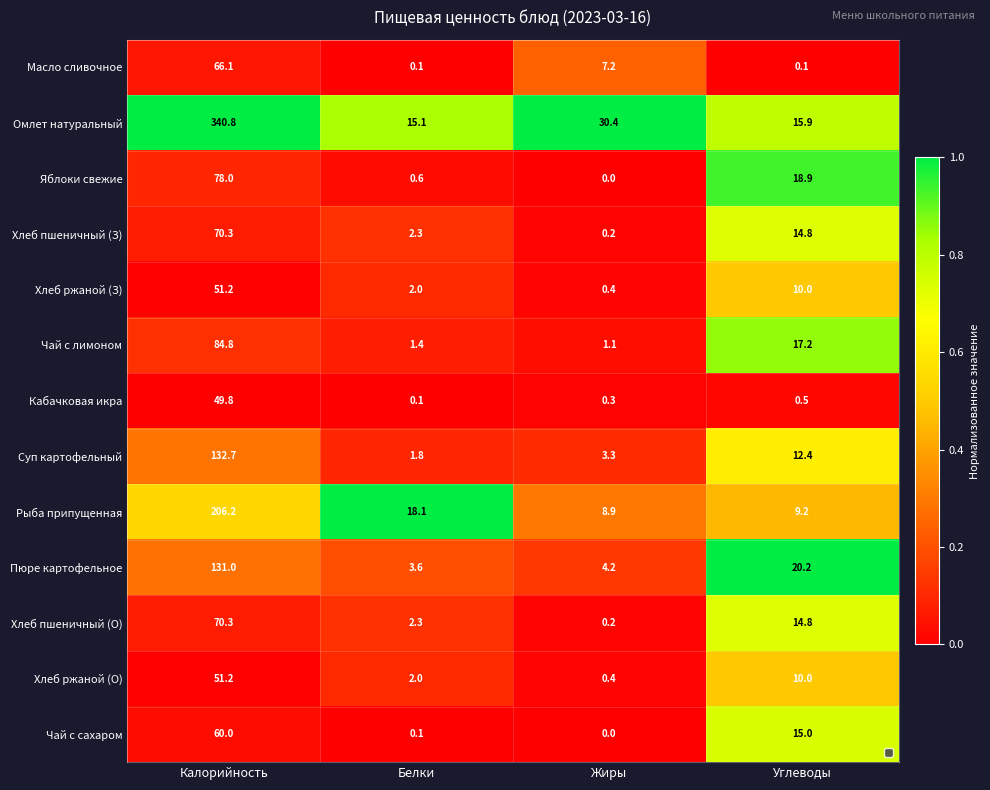

True or false: Хлеб ржаной (З) has a value of 13.1 at Углеводы.

False